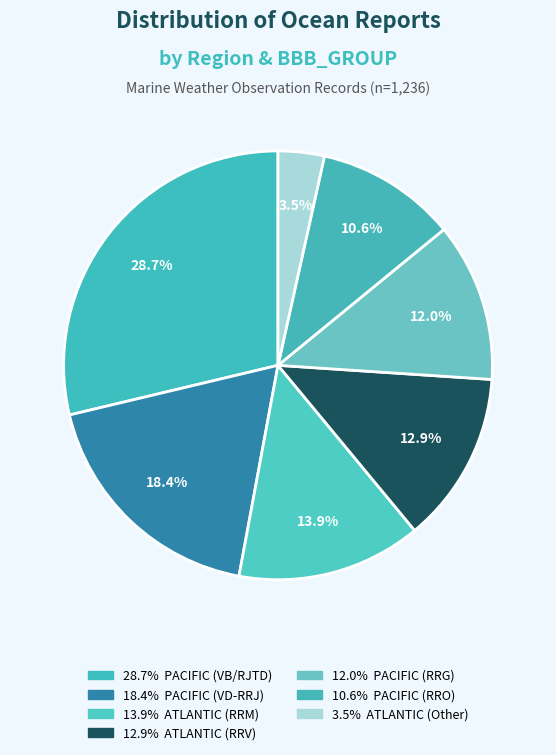

How many segments does this pie chart have?

7